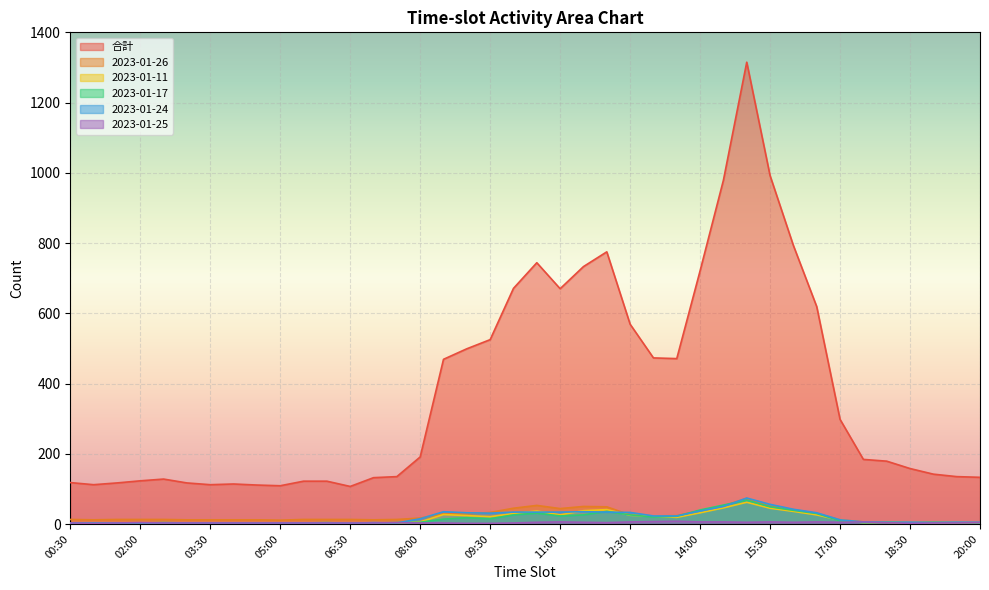

Which series has the largest total across all categories?

合計